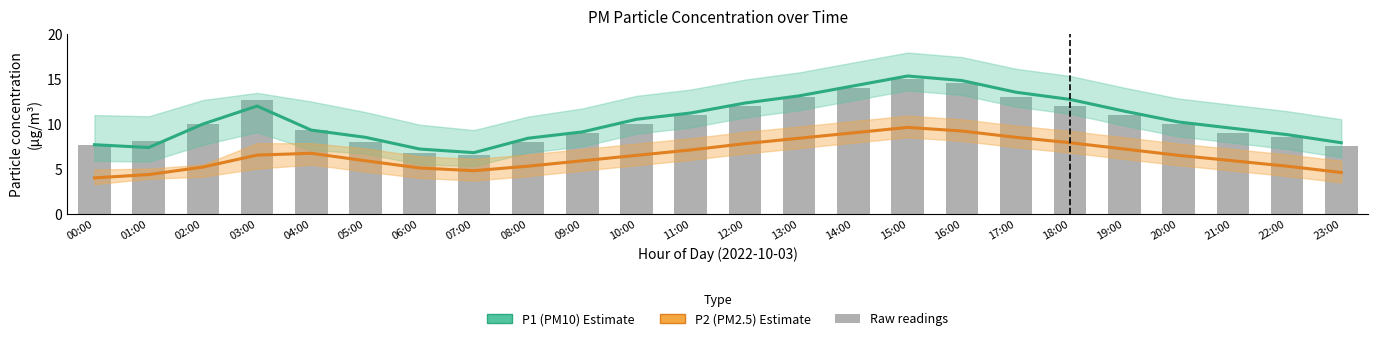

How many data points in P1 (PM10) Estimate are above 10?

12